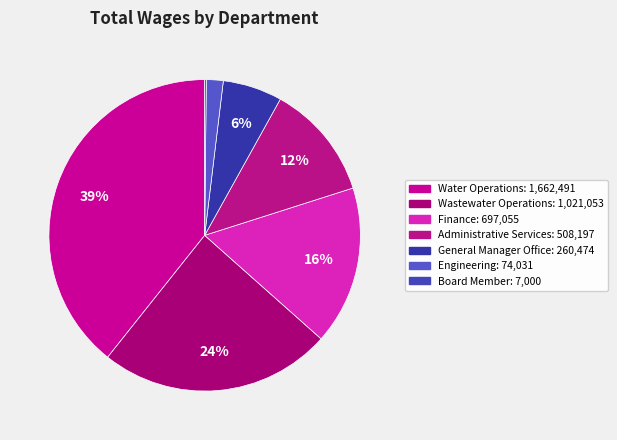

How many segments does this pie chart have?

7